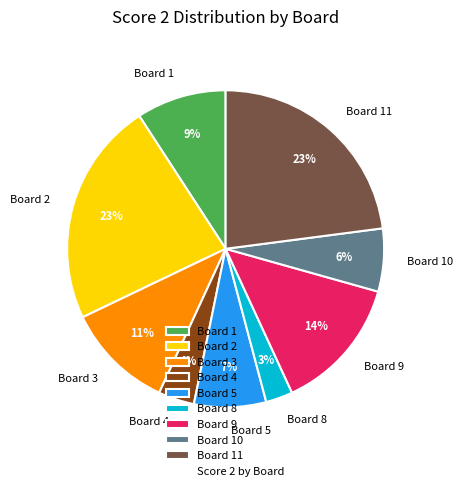

Is the sum of Board 3 and Board 1 greater than half?

No